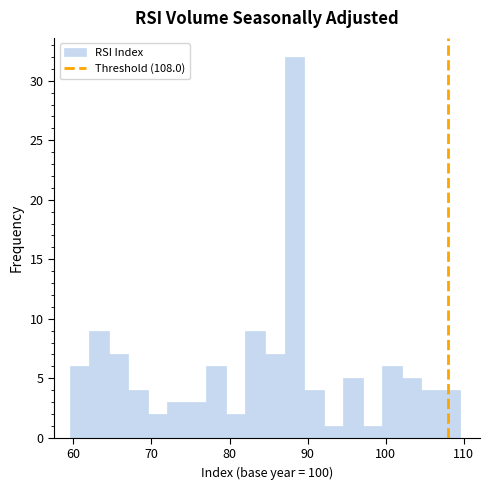

Around what value on the x-axis is the tallest bar? Give the approximate position of its centre, as read against the axis.

88